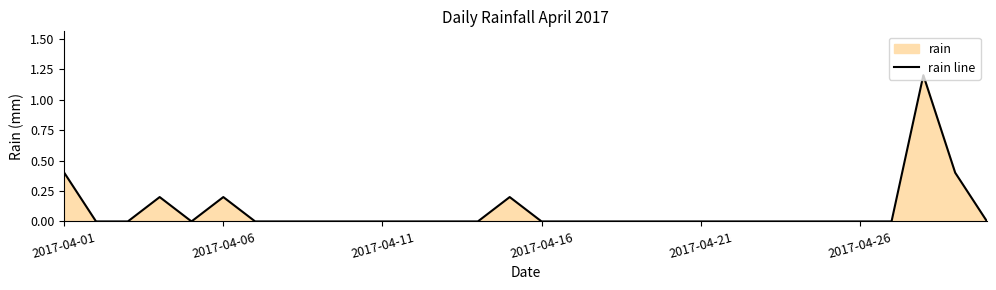

Reading left to right, transcribe all the data shown in this chart.

0.4	0.0	0.0	0.2	0.0	0.2	0.0	0.0	0.0	0.0	0.0	0.0	0.0	0.0	0.2	0.0	0.0	0.0	0.0	0.0	0.0	0.0	0.0	0.0	0.0	0.0	0.0	1.2	0.4	0.0